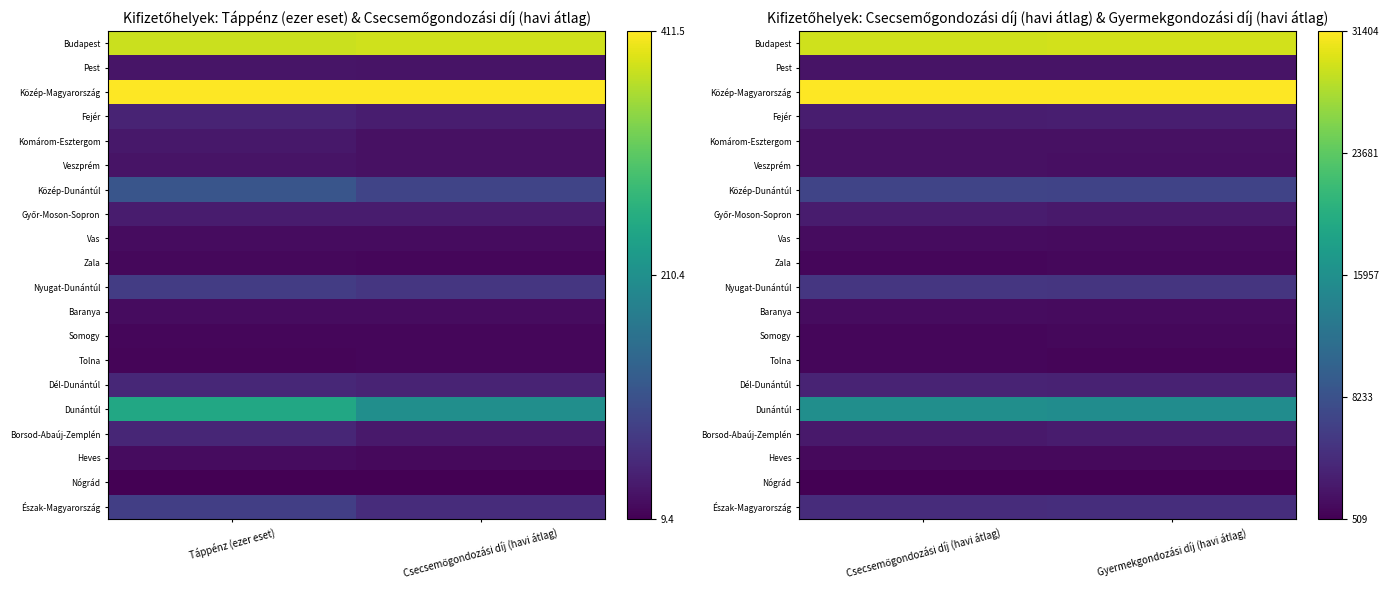

Which has a higher value, Csecsemőgondozási díj (havi átlag) or Táppénz (ezer eset)?

Csecsemőgondozási díj (havi átlag)